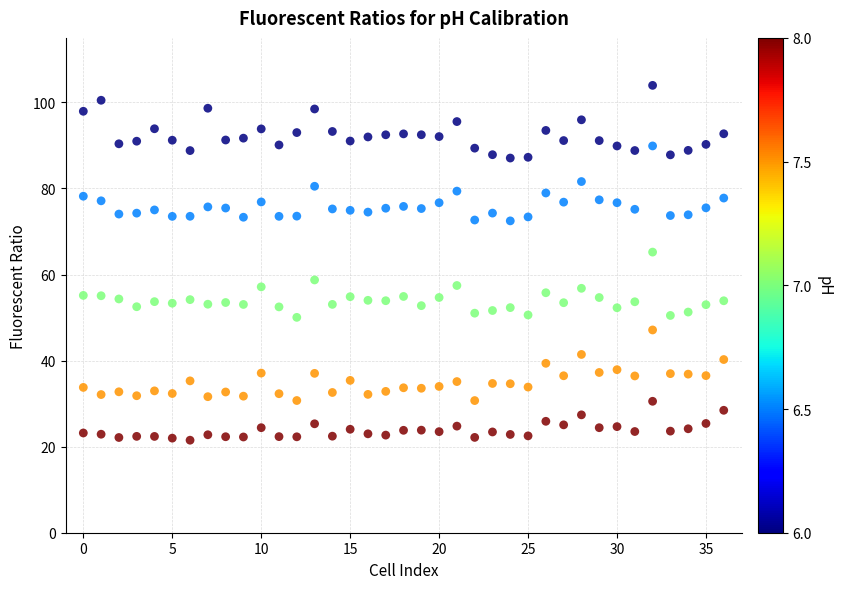

Across all data points, what is the range of Y values (max minus min)?

82.5